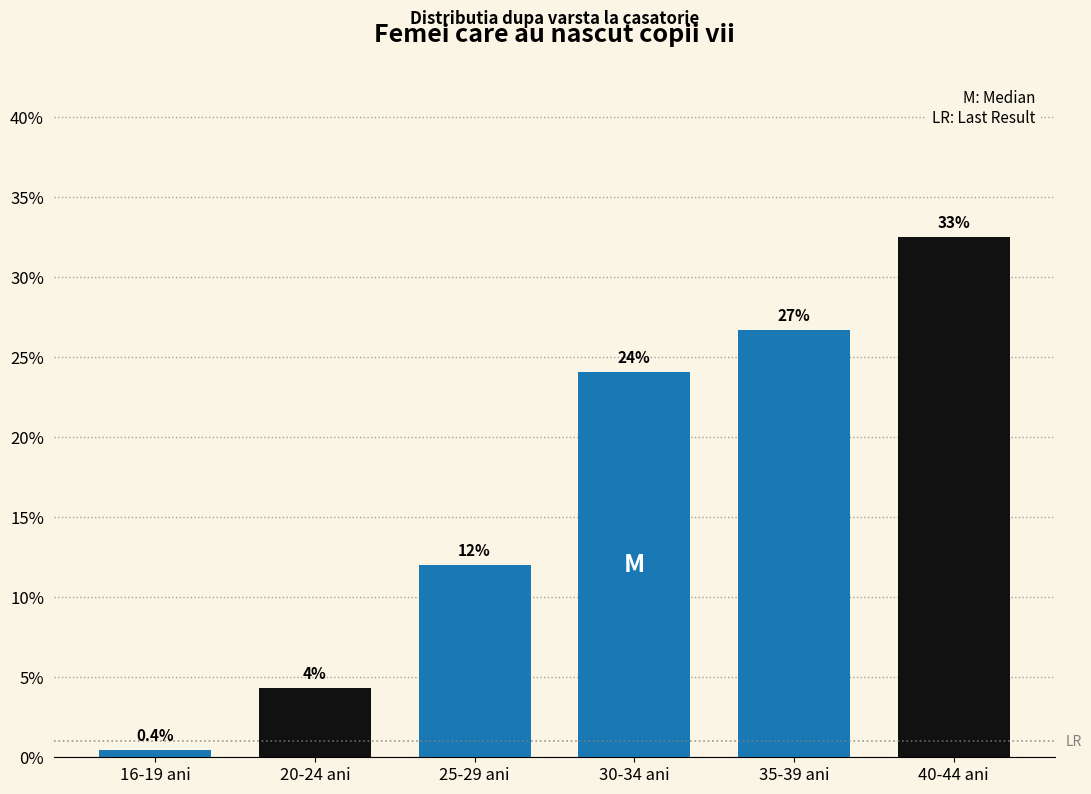

Which has a higher value, 25-29 ani or 20-24 ani?

25-29 ani